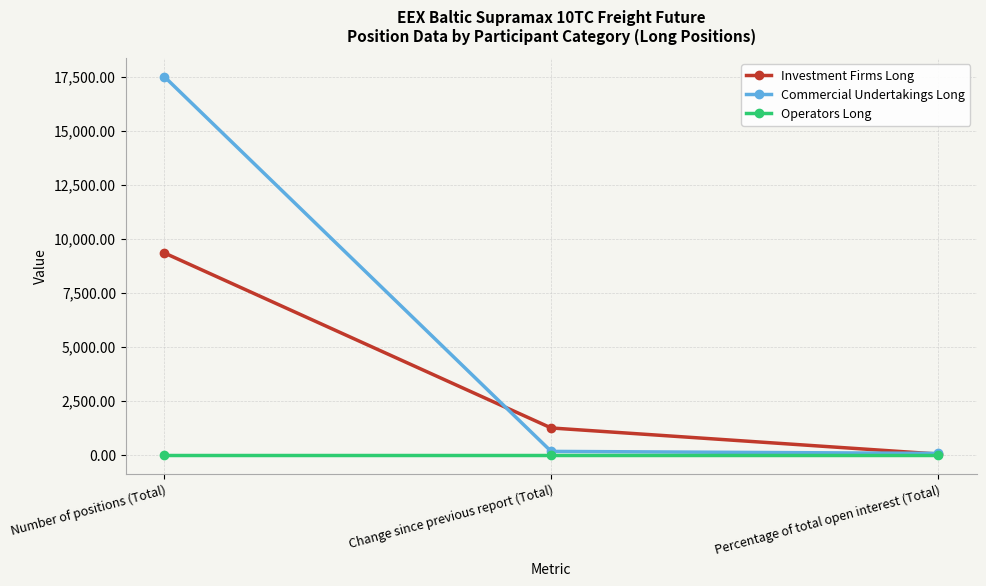

What are all the series names shown in the legend?

Investment Firms Long, Commercial Undertakings Long, Operators Long